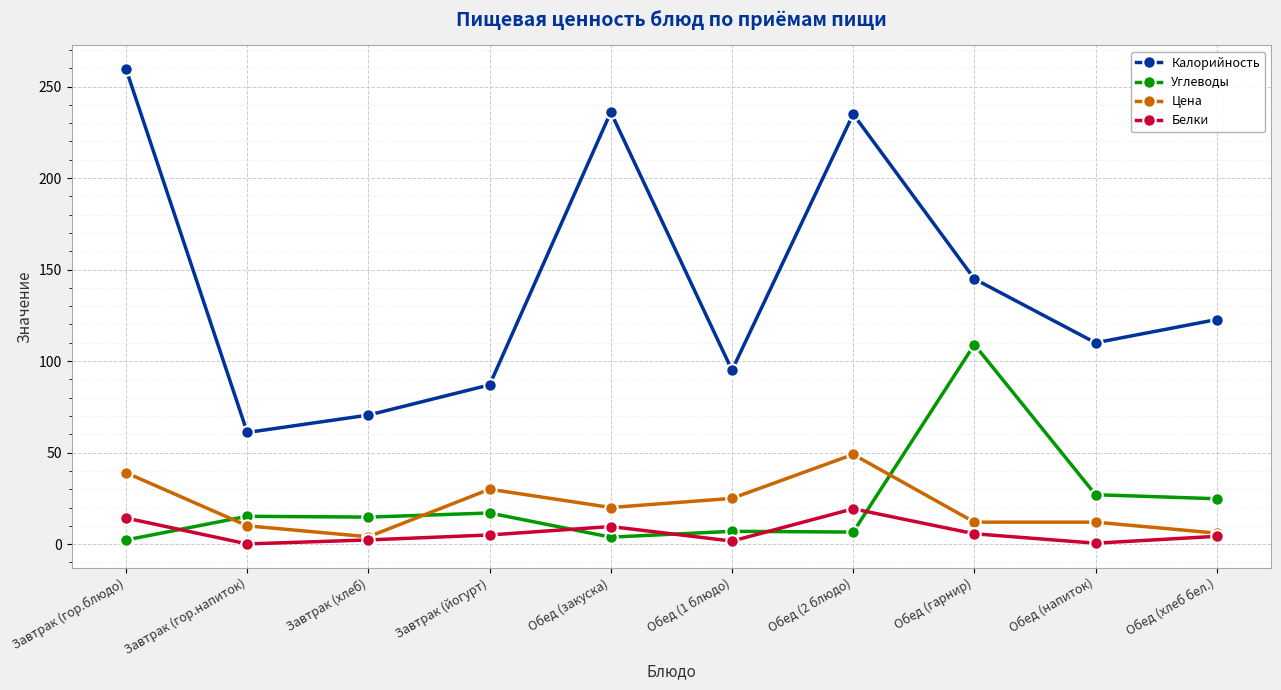

Does the chart display data point markers on the line(s)?

Yes